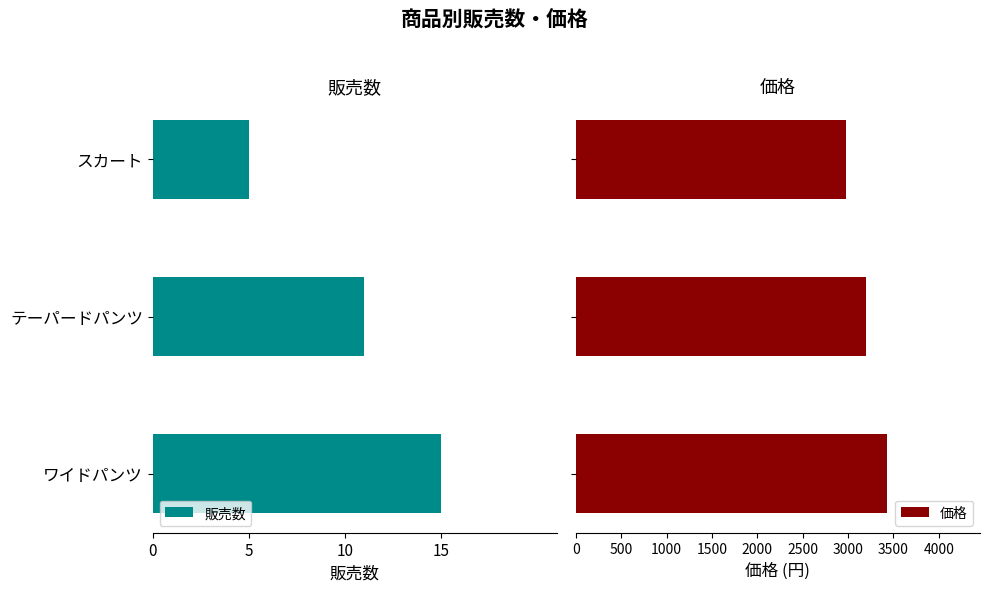

What is the lowest value of the 価格 series?

2980